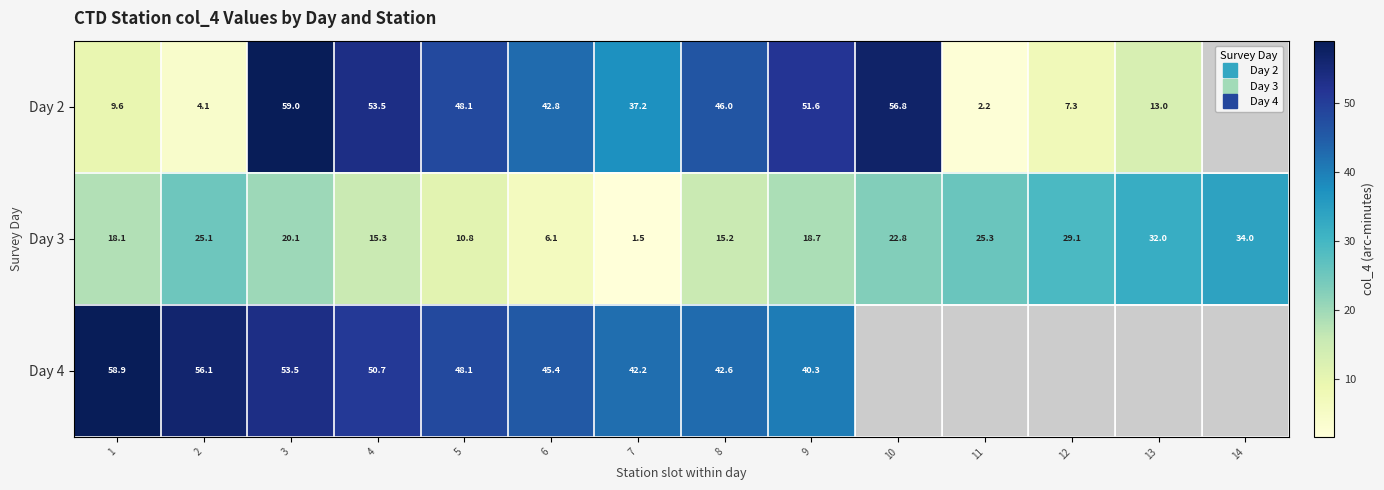

The Day 4 series shows 78.4 at 5. True or false?

False